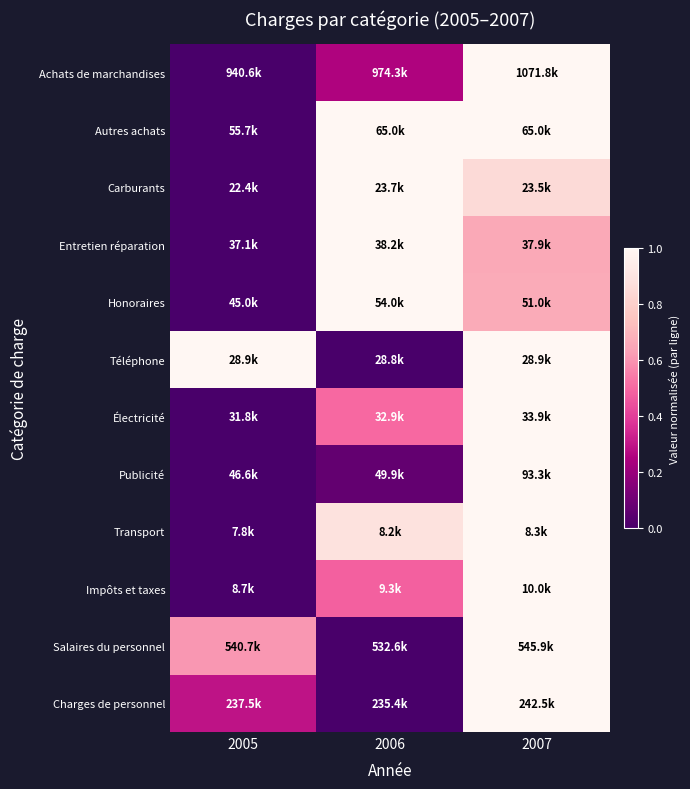

Which series has the widest spread of values?

Achats de marchandises